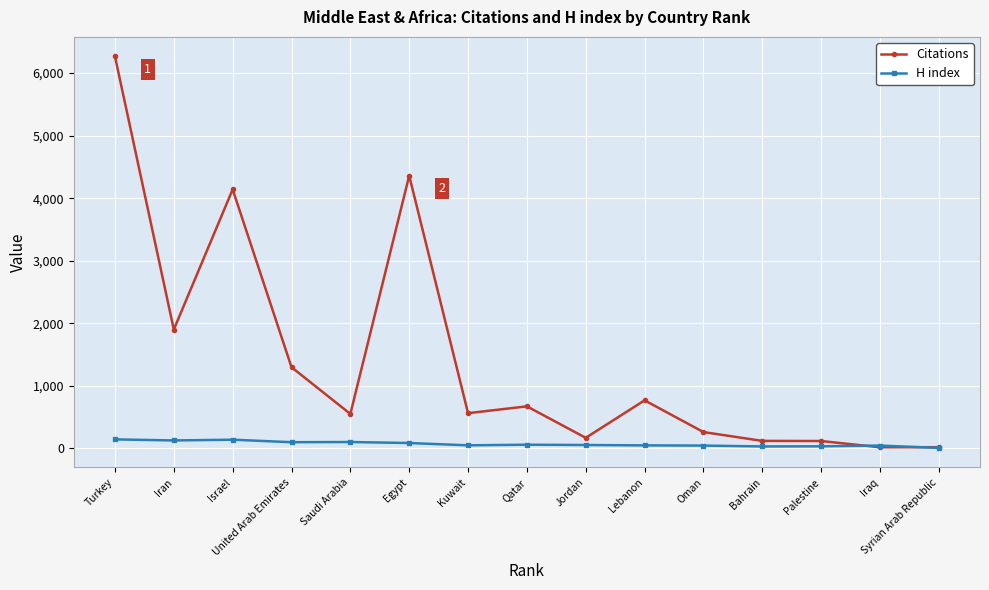

How many data points in H index are less than 55?

7